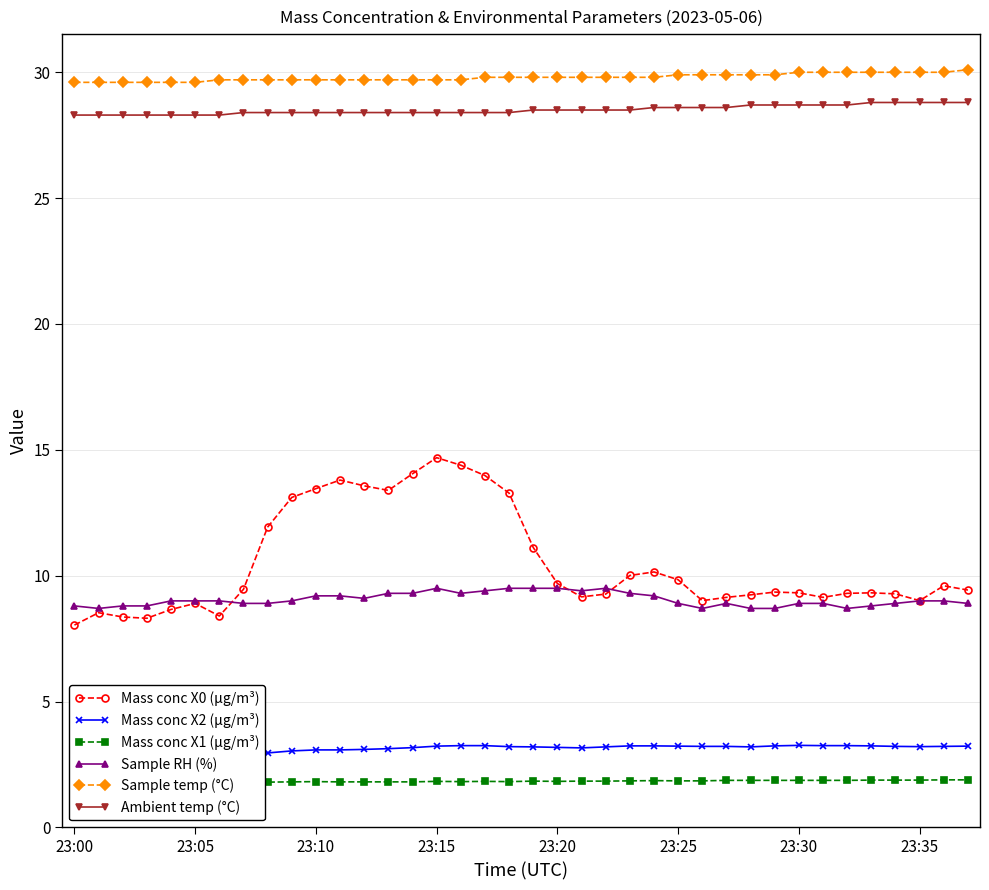

How many data points in Sample RH (%) are less than 9?

17